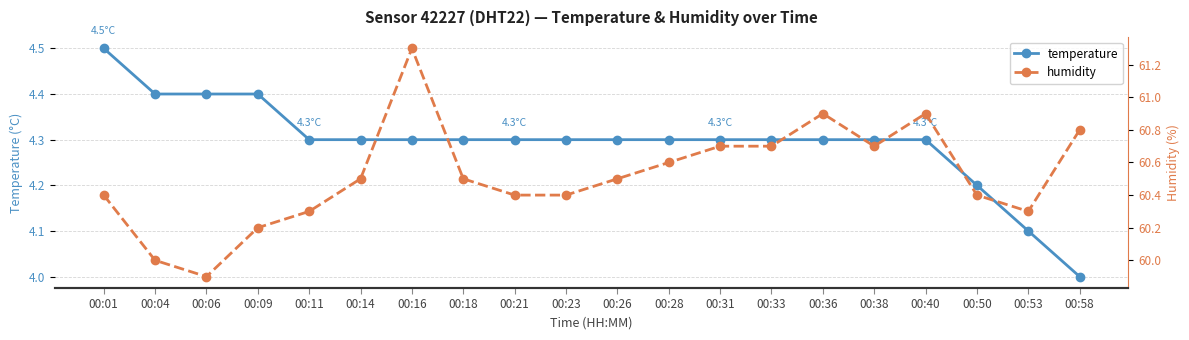

What is the highest value of the temperature series?

4.5